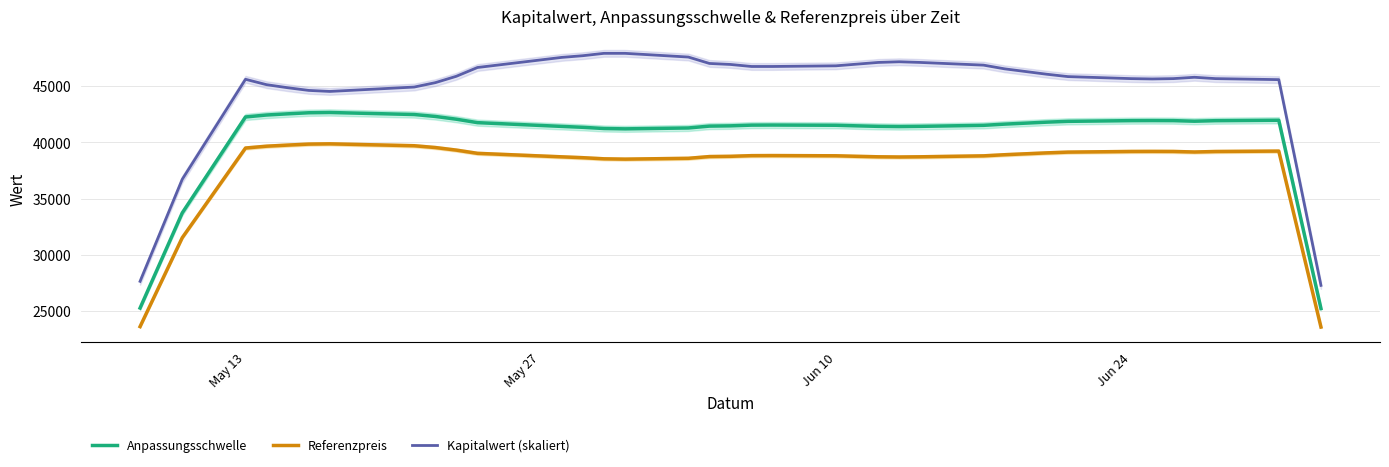

Reading left to right, transcribe all the data shown in this chart.

Anpassungsschwelle: 25252.2	33717.6	42257.9	42431.9	42536.9	42631.4	42655.6	42475.2	42304.0	42057.8	41751.5	41417.7	41336.6	41229.9	41199.6	41277.9	41443.7	41467.8	41531.4	41539.1	41518.7	41467.5	41422.6	41403.4	41422.1	41512.6	41620.3	41796.2	41867.7	41930.4	41936.6	41931.0	41879.3	41926.3	41964.8	33583.7	25211.2
Referenzpreis: 23600.1	31511.8	39493.4	39656.0	39754.1	39842.4	39865.0	39696.5	39536.5	39306.3	39020.1	38708.1	38632.4	38532.6	38504.3	38577.5	38732.4	38755.0	38814.4	38821.6	38802.5	38754.7	38712.7	38694.7	38712.2	38796.8	38897.4	39061.9	39128.7	39187.3	39193.1	39187.8	39139.5	39183.4	39219.5	31386.7	23561.9
Kapitalwert (skaliert): 27630.0	36710.0	45610.0	45130.0	44860.0	44620.0	44530.0	44920.0	45310.0	45880.0	46660.0	47560.0	47710.0	47920.0	47920.0	47590.0	47020.0	46930.0	46750.0	46750.0	46810.0	46960.0	47110.0	47170.0	47110.0	46870.0	46540.0	46060.0	45850.0	45670.0	45640.0	45670.0	45790.0	45670.0	45580.0	36440.0	27270.0